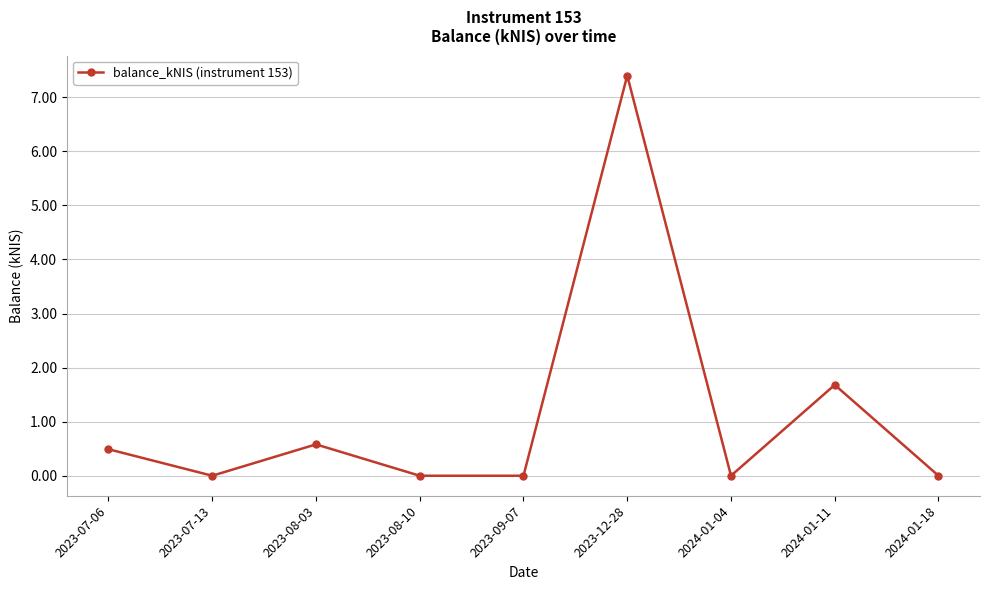

What is the sum of all values?

10.2